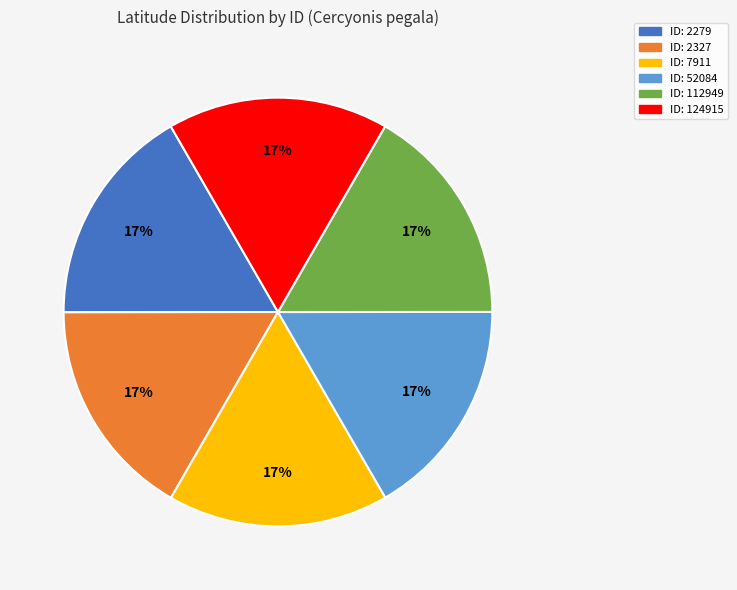

Does any single category account for the majority?

No